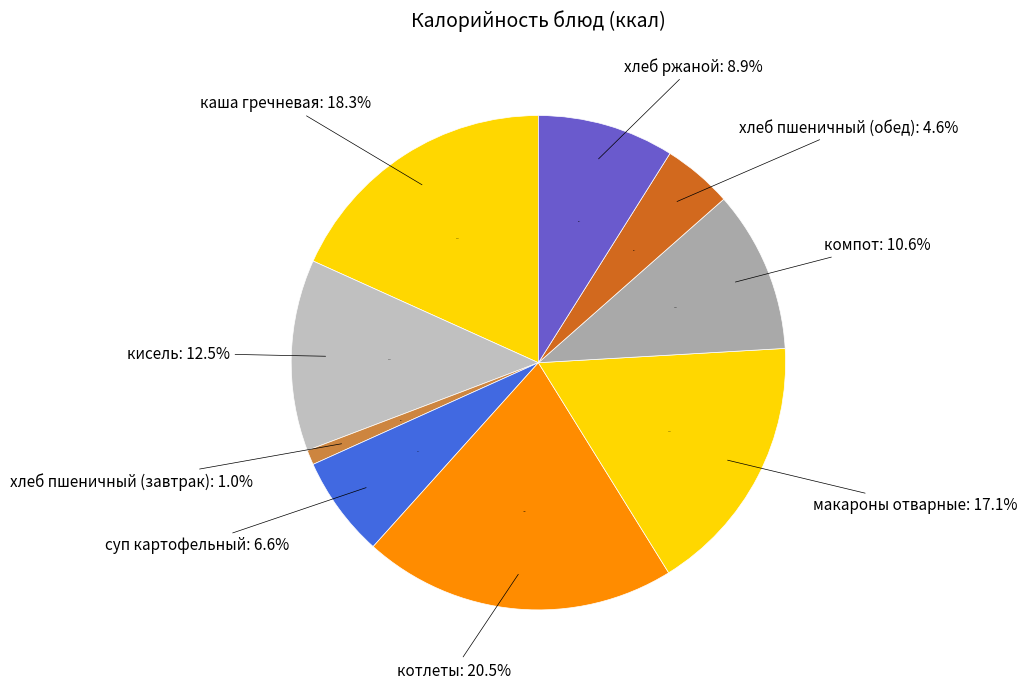

What percentage do хлеб ржаной and каша гречневая together represent?

27.2%